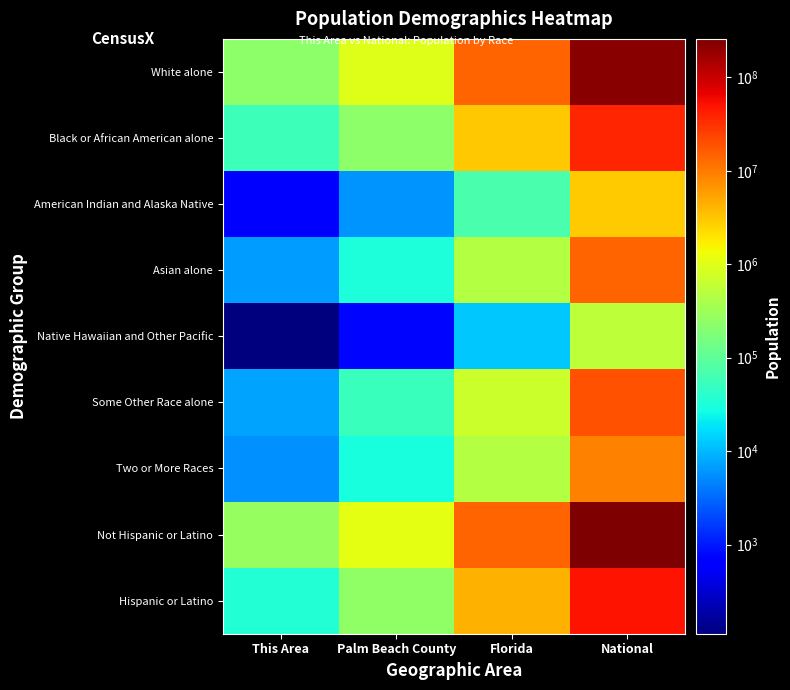

At how many categories does at least one series exceed 169970252?

1